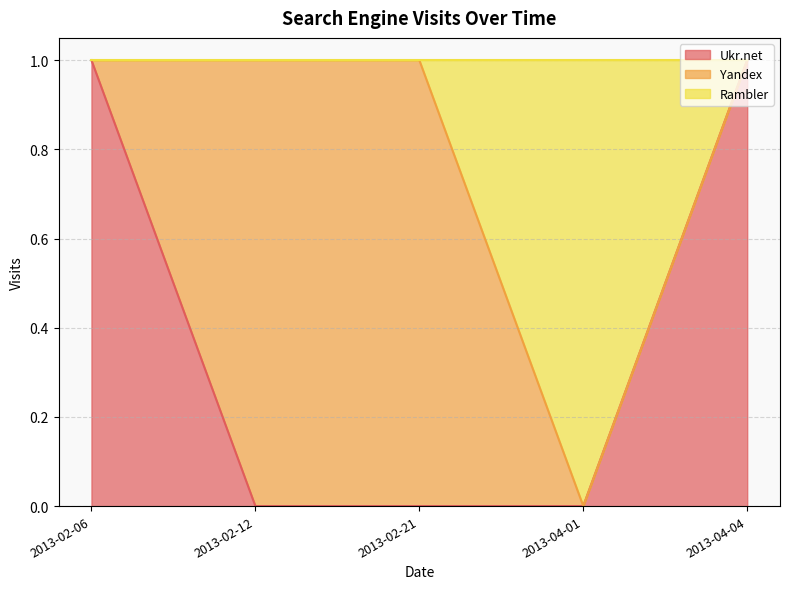

True or false: Rambler and Ukr.net cross at least once.

True